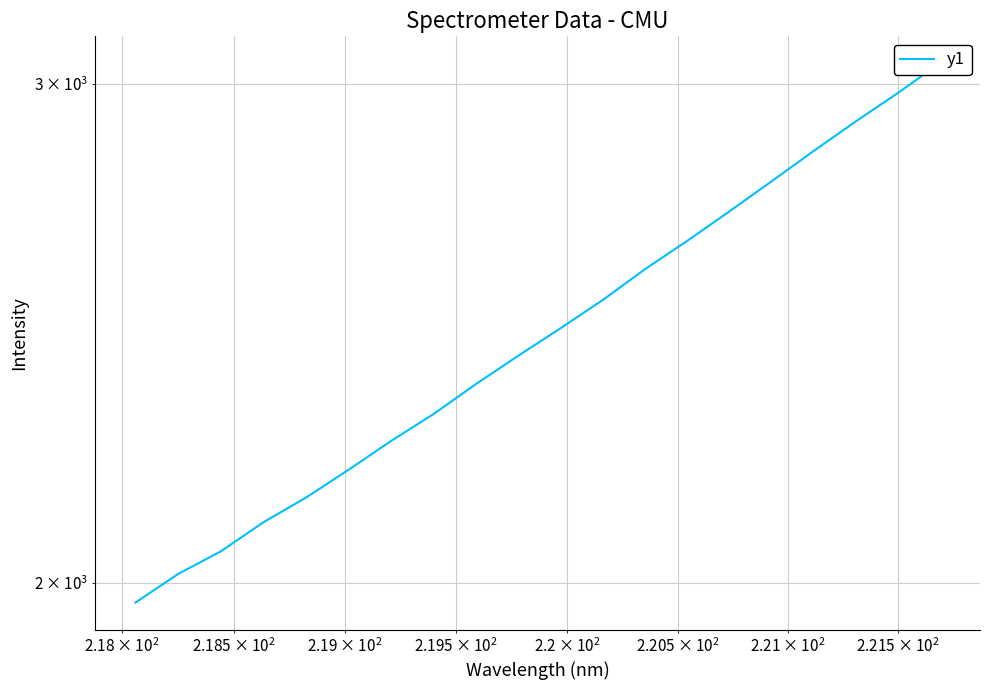

How many series are shown in this chart?

1